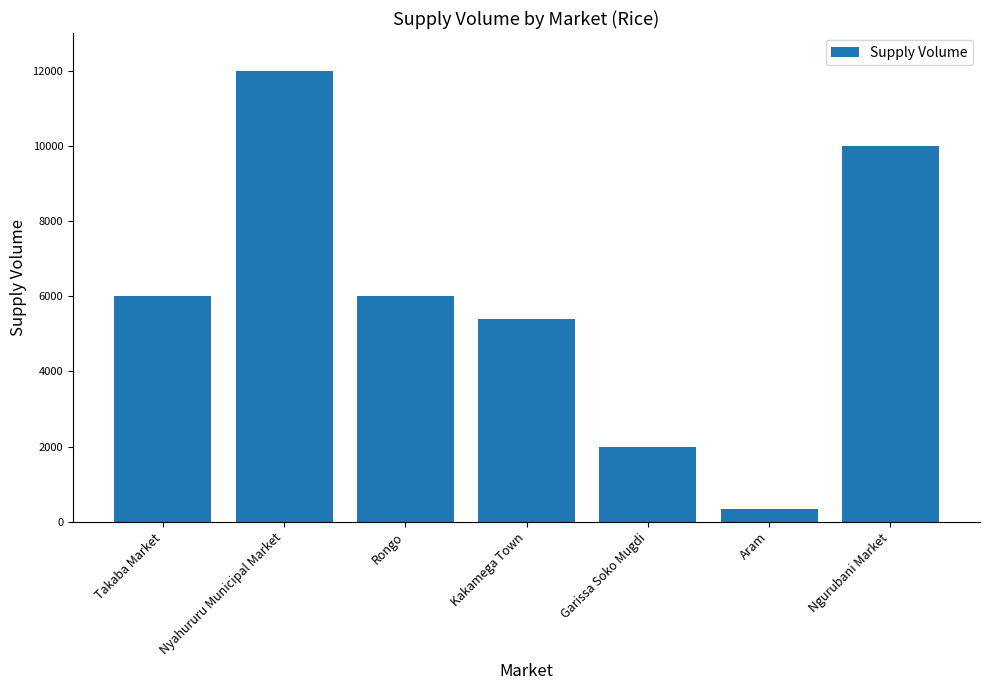

What is the difference between the values at Aram and Ngurubani Market?

9650